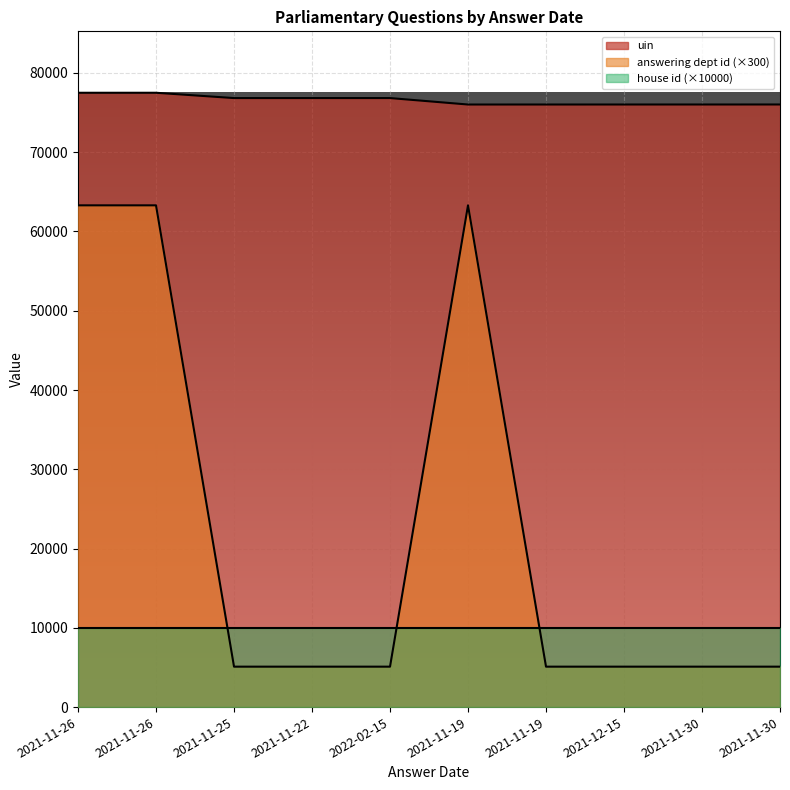

Read the uin value at 2021-11-26, to the nearest 50.

77500